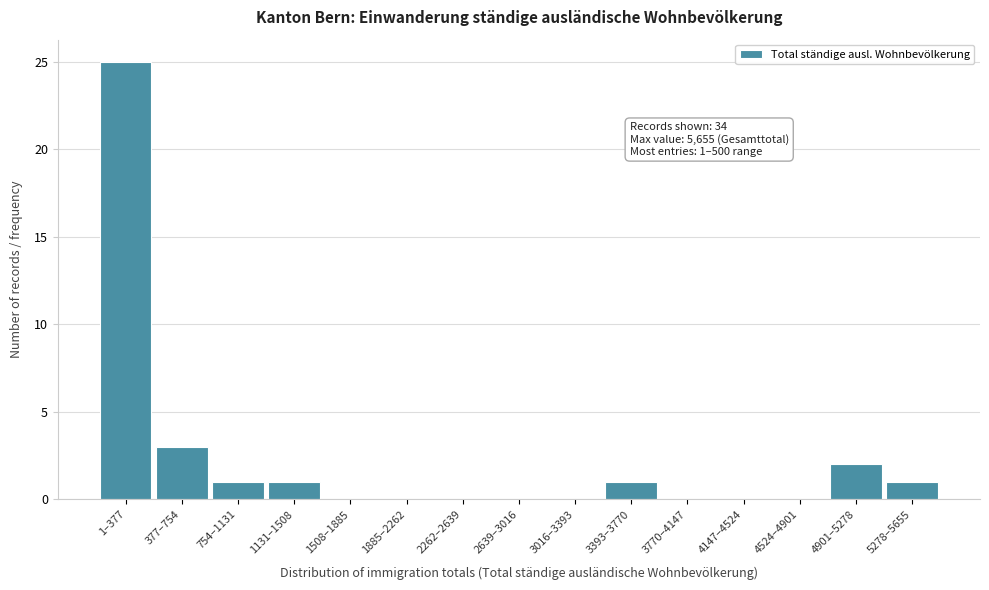

Reading left to right, what are all the values shown in this chart?

1–377=25	377–754=3	754–1131=1	1131–1508=1	1508–1885=0	1885–2262=0	2262–2639=0	2639–3016=0	3016–3393=0	3393–3770=1	3770–4147=0	4147–4524=0	4524–4901=0	4901–5278=2	5278–5655=1